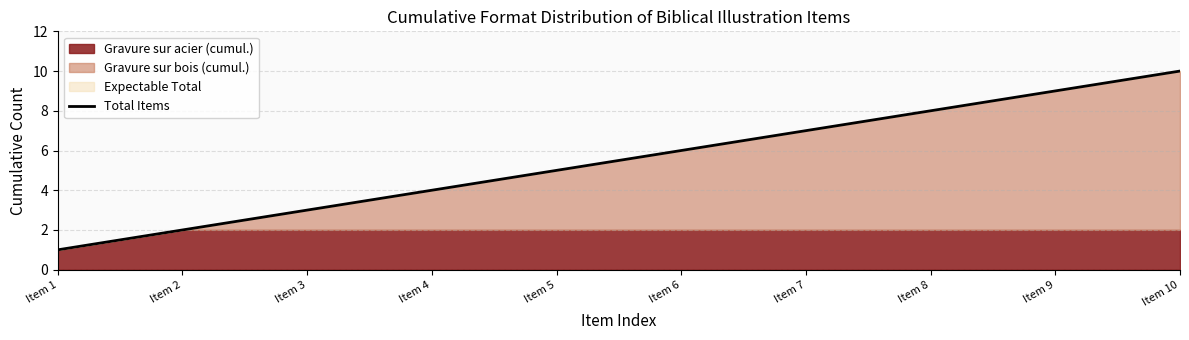

The chart shows a value of 11 at Item 7. True or false?

False